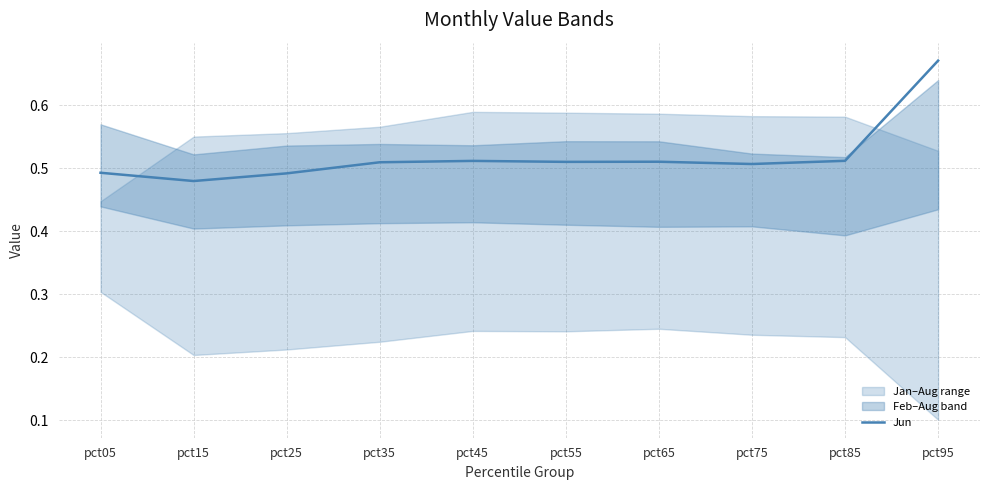

Between pct05 and pct85, which is larger?

pct85